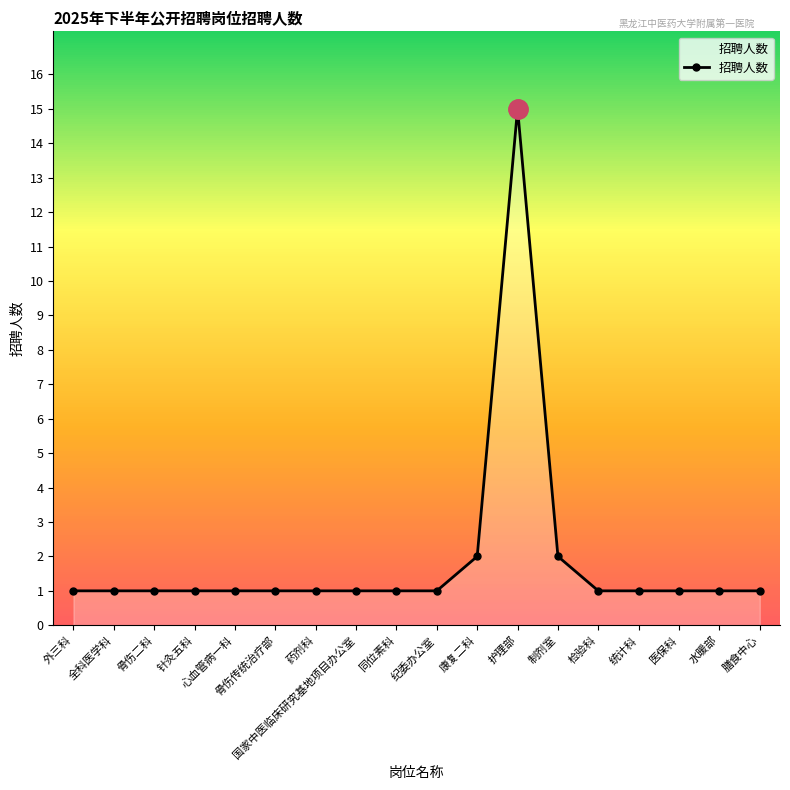

What is the difference between the values at 纪委办公室 and 护理部?

14